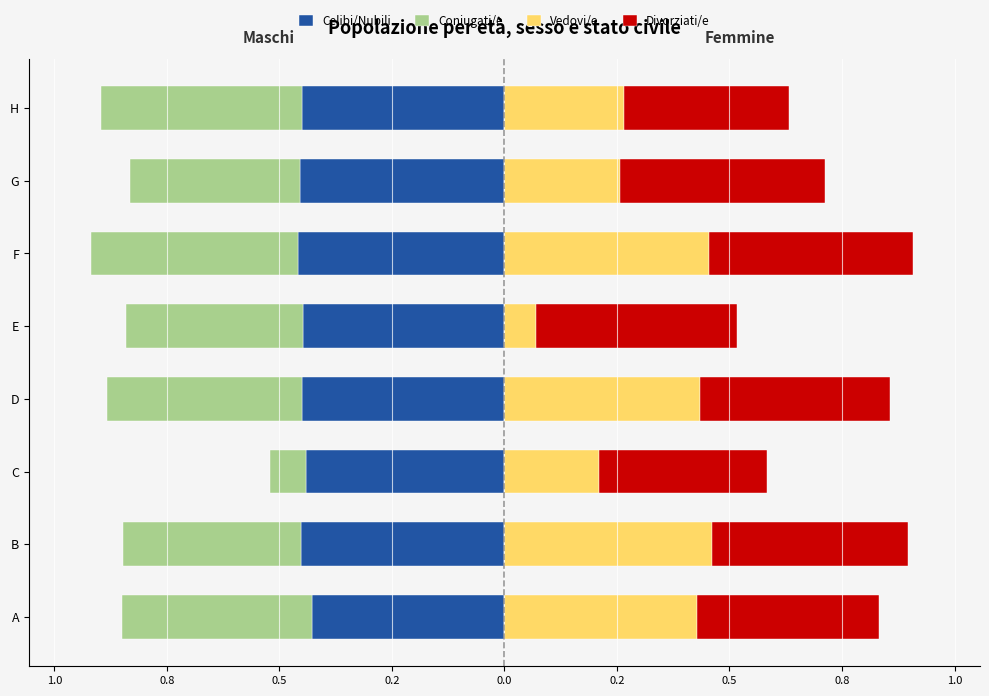

Read the Divorziati/e value at E.

0.4